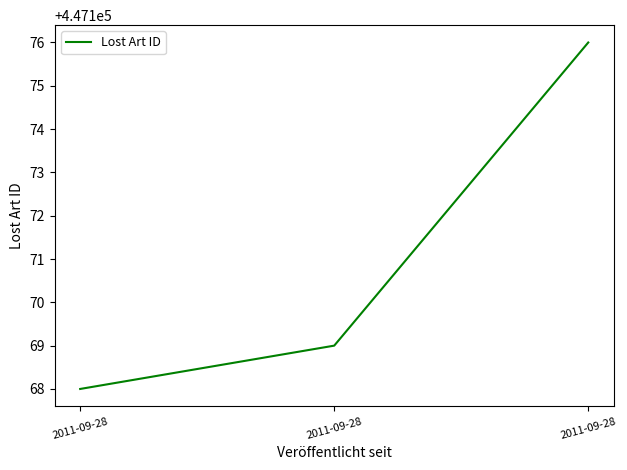

List the labels in order of value, smallest first.

2011-09-28, 2011-09-28, 2011-09-28